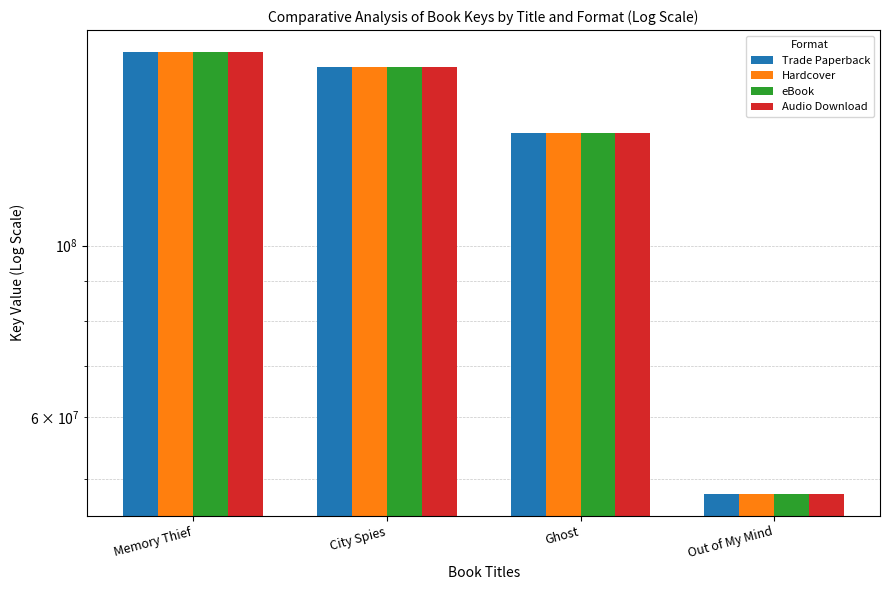

The value of Audio Download at Out of My Mind is 85191488. True or false?

False